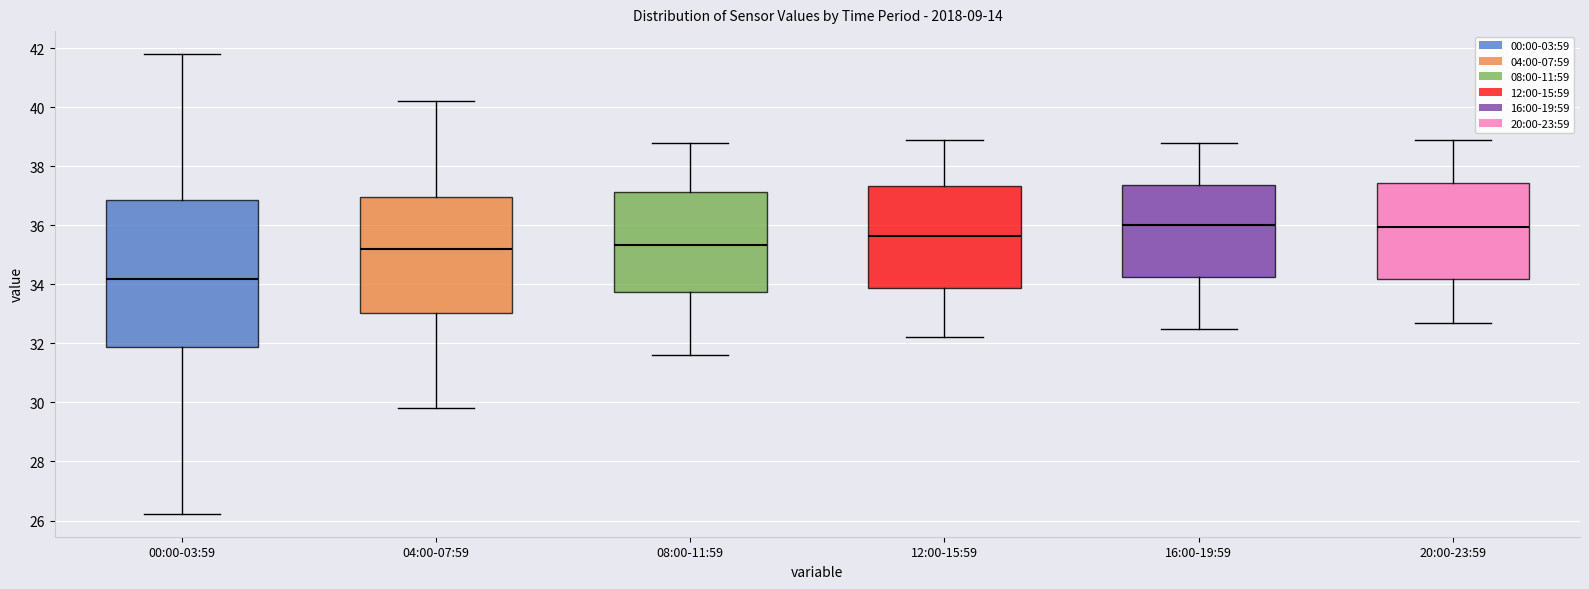

Which box is the tallest, from its lower edge to its upper edge?

00:00-03:59